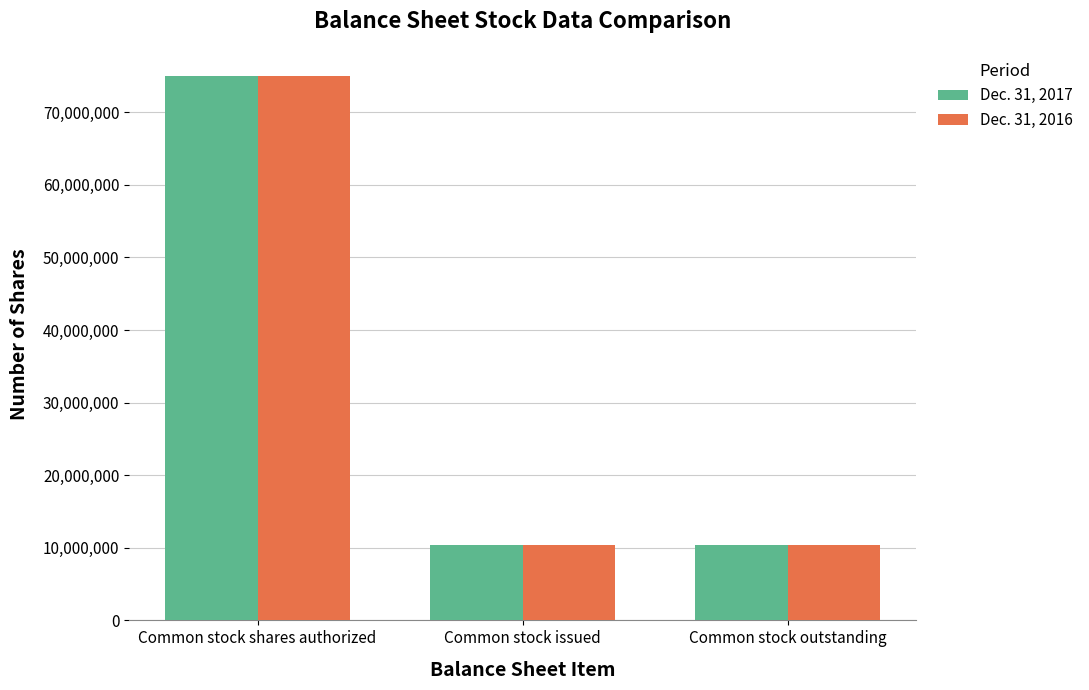

Which category has the highest value in the Dec. 31, 2016 series?

Common stock shares authorized